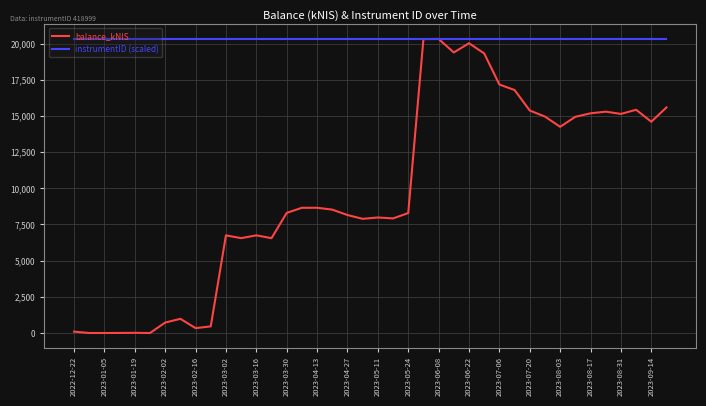

Which series has the widest spread of values?

balance_kNIS